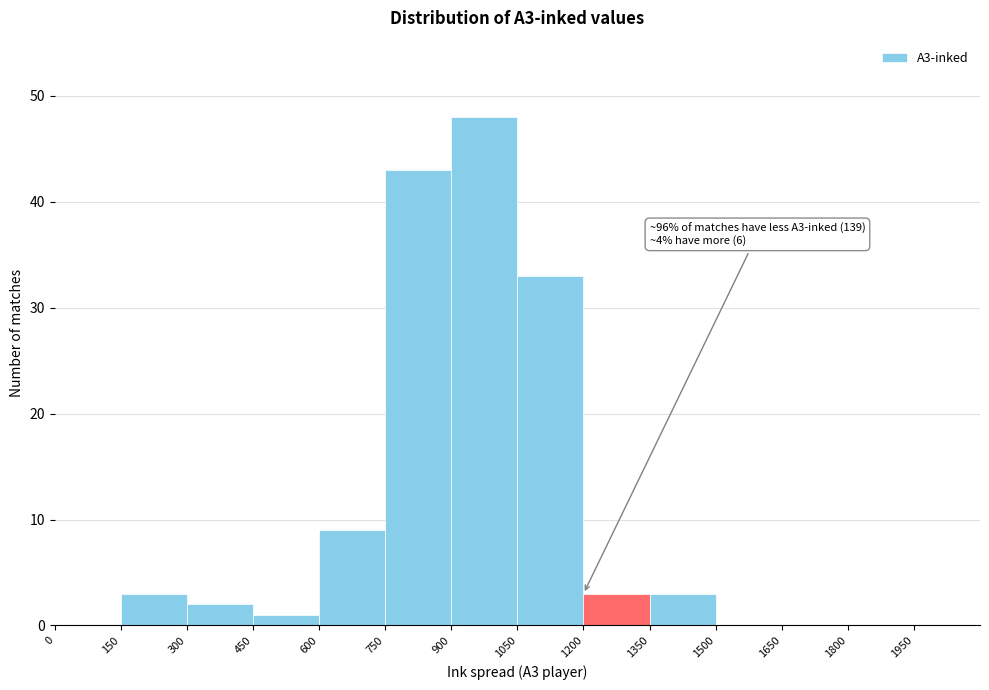

Over which range of the x-axis is the bar tallest?

900 to 1050